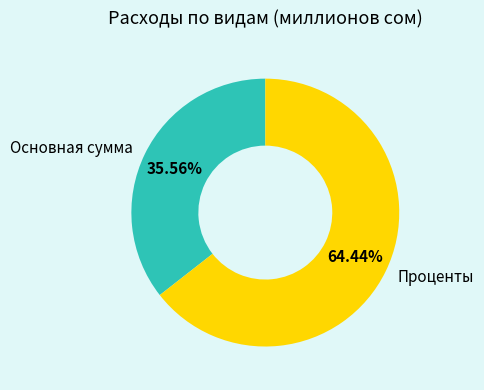

Is there any slice that represents more than half of the pie?

Yes